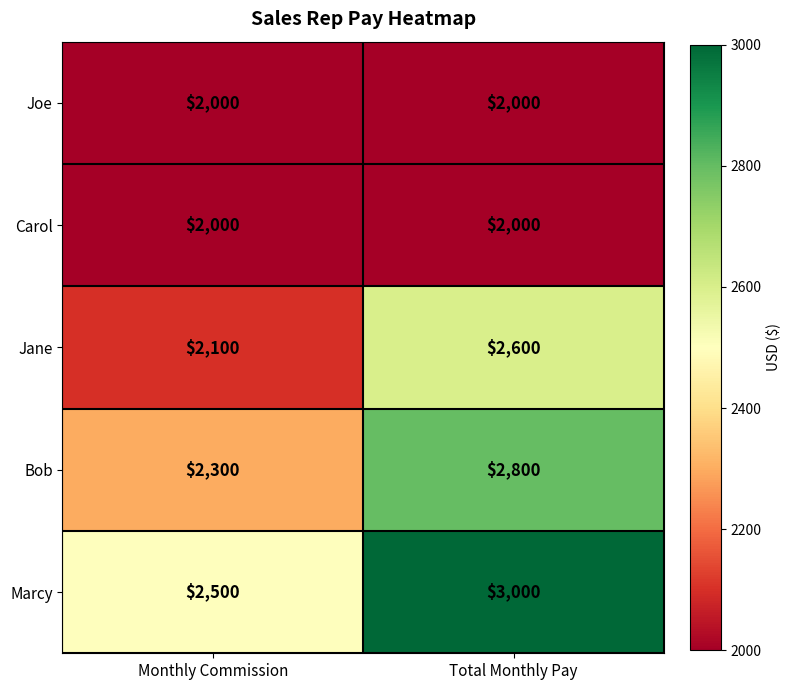

What is the difference between the highest and lowest values at Total Monthly Pay?

1000